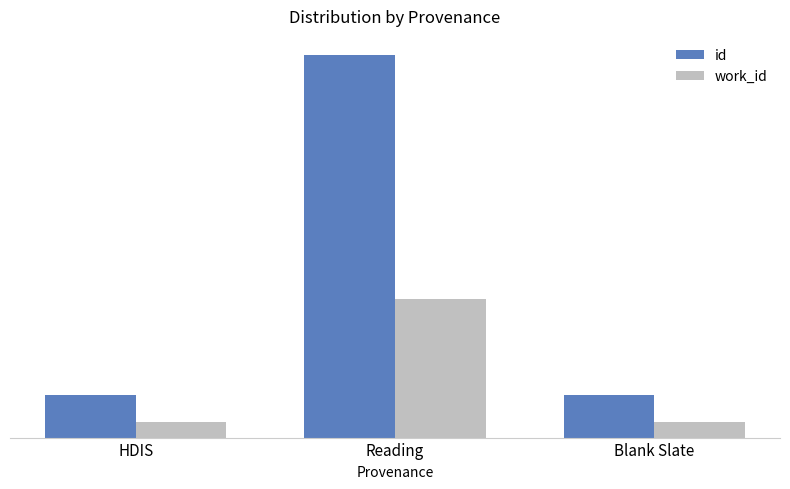

Is the value of work_id at Blank Slate greater than the value of id at Reading?

No